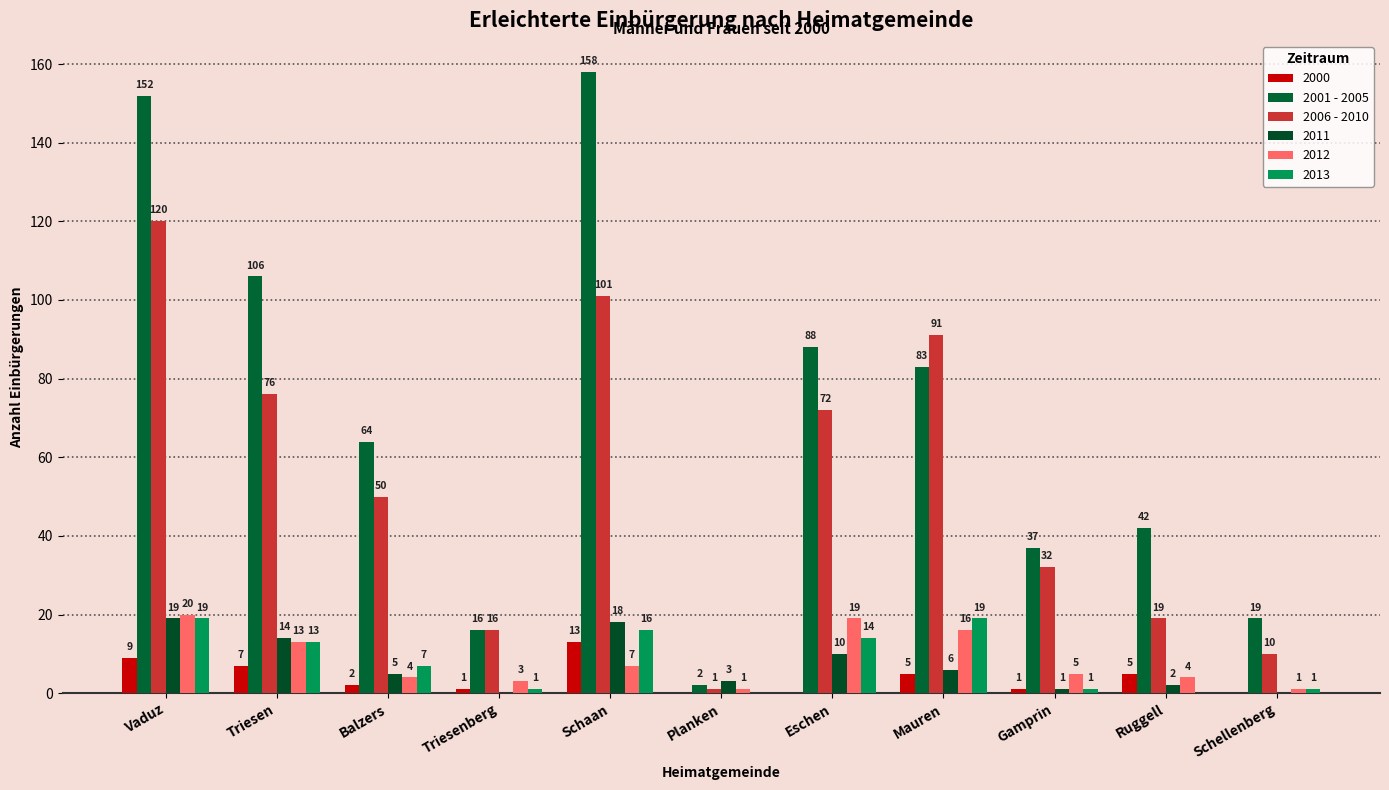

Which series has the largest range (max minus min)?

2001 - 2005